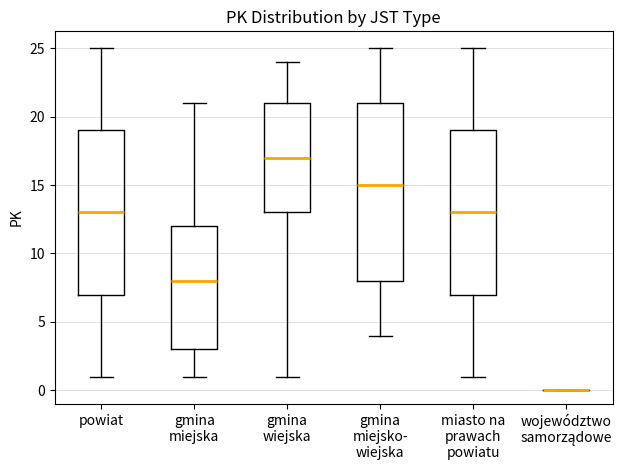

Reading left to right, read every box against the y-axis: the position of its median line, the range the box covers, and the ends of its whiskers. The values are not printed on the chart, so give them approximately, as read against the axis.

powiat: median 13, box 7 to 19, whiskers 1 to 25
gmina miejska: median 8, box 3 to 12, whiskers 1 to 21
gmina wiejska: median 17, box 13 to 21, whiskers 1 to 24
gmina miejsko- wiejska: median 15, box 8 to 21, whiskers 4 to 25
miasto na prawach powiatu: median 13, box 7 to 19, whiskers 1 to 25
województwo samorządowe: box collapsed to a line at 0, whiskers 0 to 0